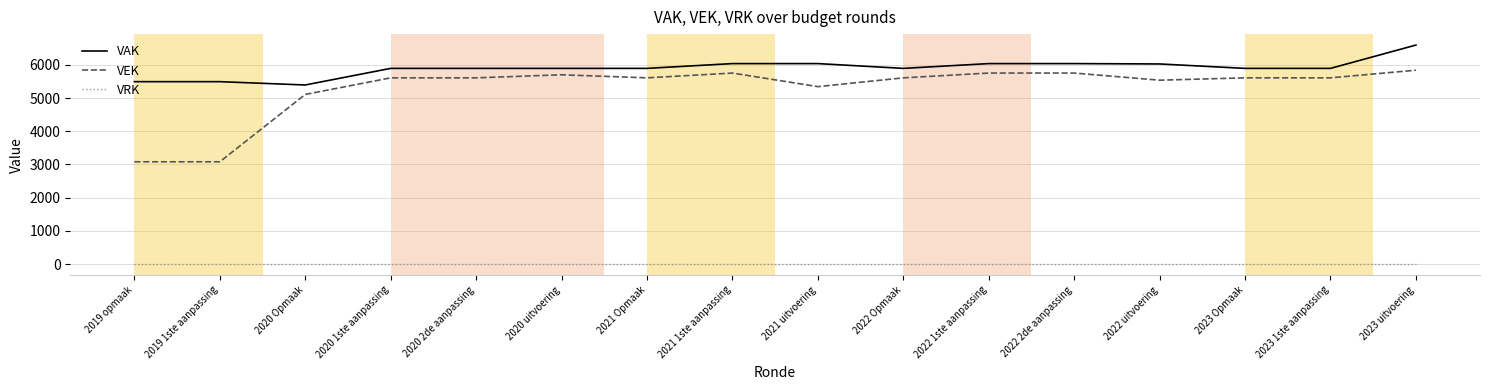

Rank the series at 2019 opmaak from lowest to highest value.

VRK, VEK, VAK